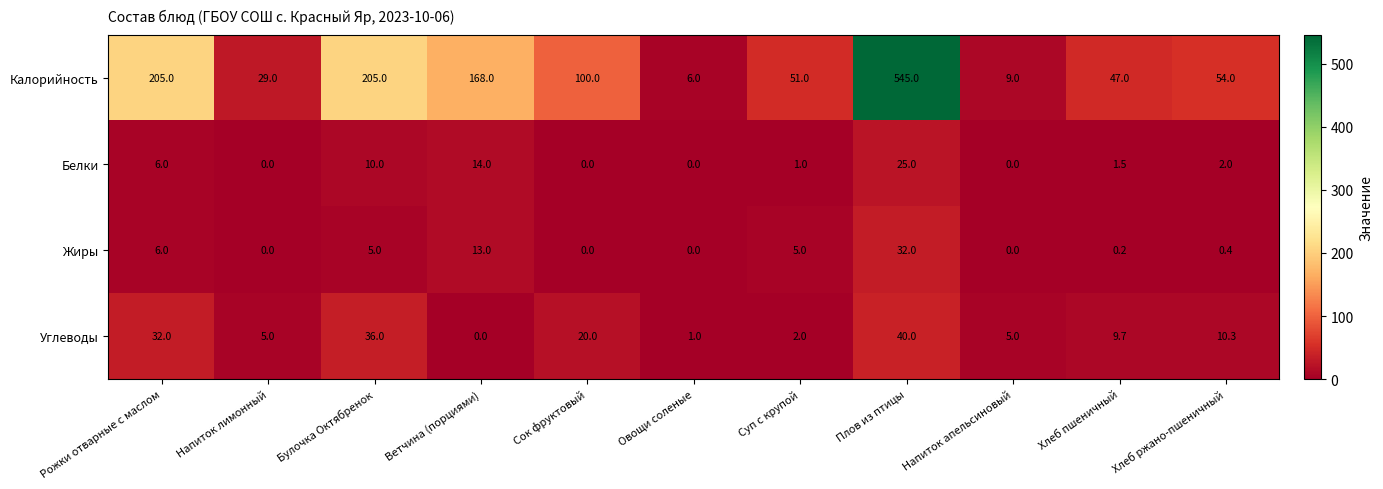

True or false: Жиры has a value of 0.1 at Хлеб ржано-пшеничный.

False